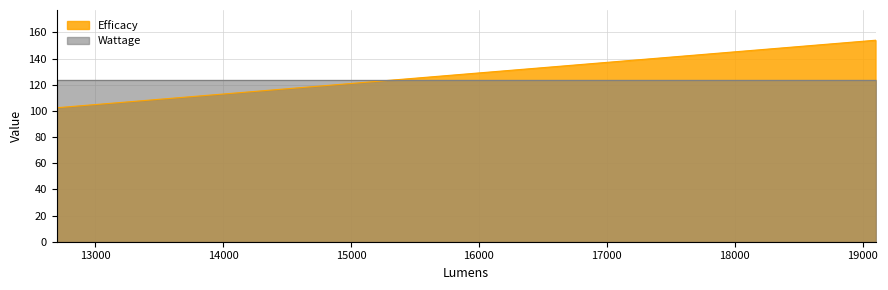

List the labels in order of value, largest first.

19100, 19100, 18000, 18000, 18000, 18000, 17700, 17700, 17000, 17000, 17000, 17000, 17000, 16600, 16600, 14800, 13800, 13500, 13400, 12700